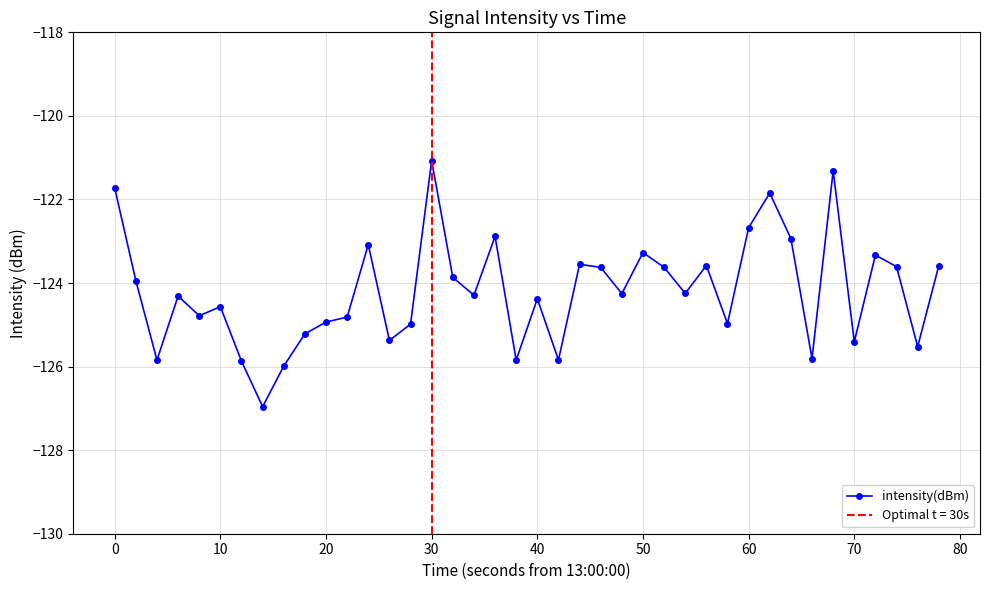

Count the number of categories in the chart.

40